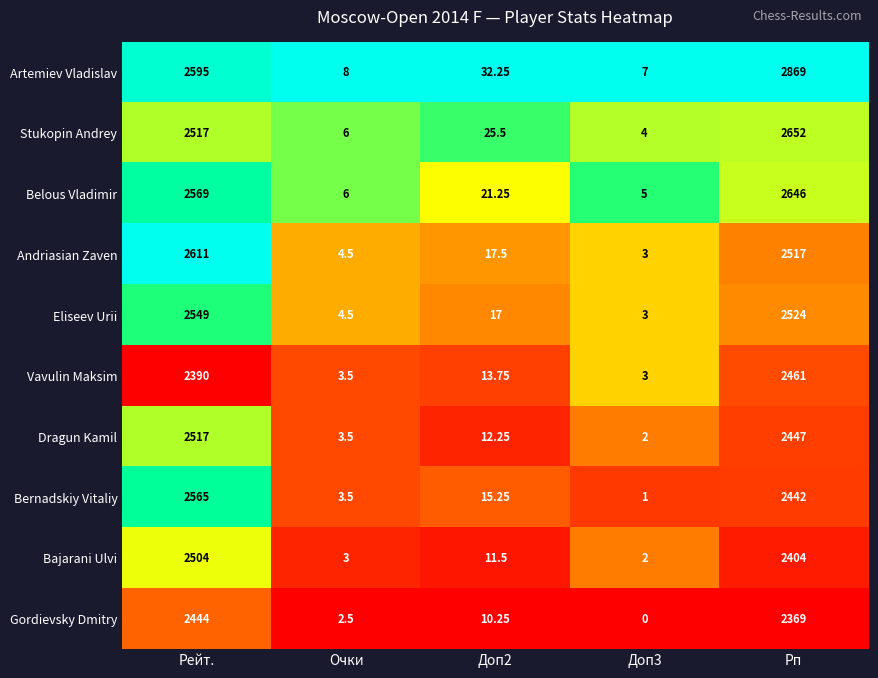

At which label does Belous Vladimir first exceed 21?

Рейт.